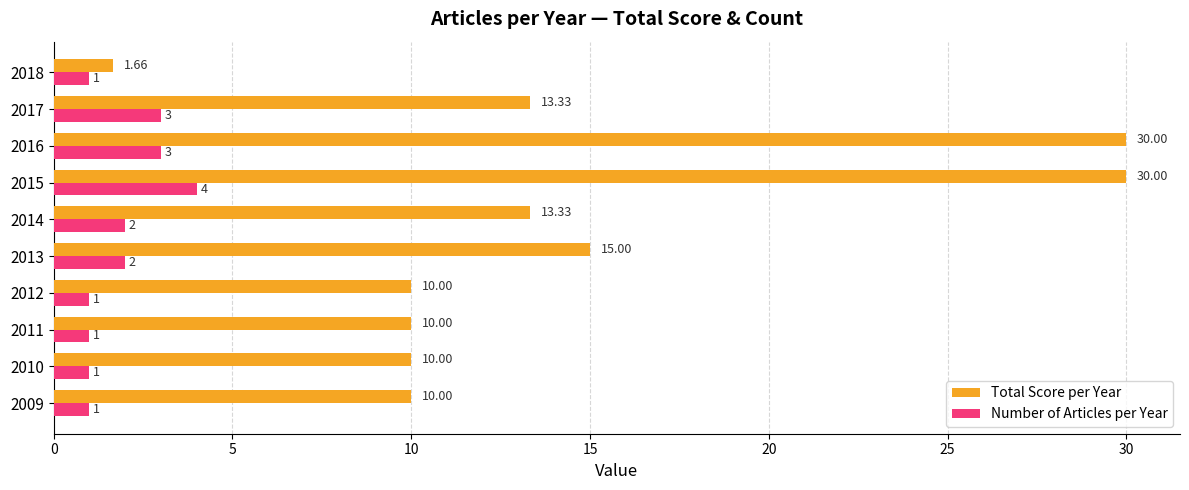

Rank the series at 2018 from highest to lowest value.

Total Score per Year, Number of Articles per Year